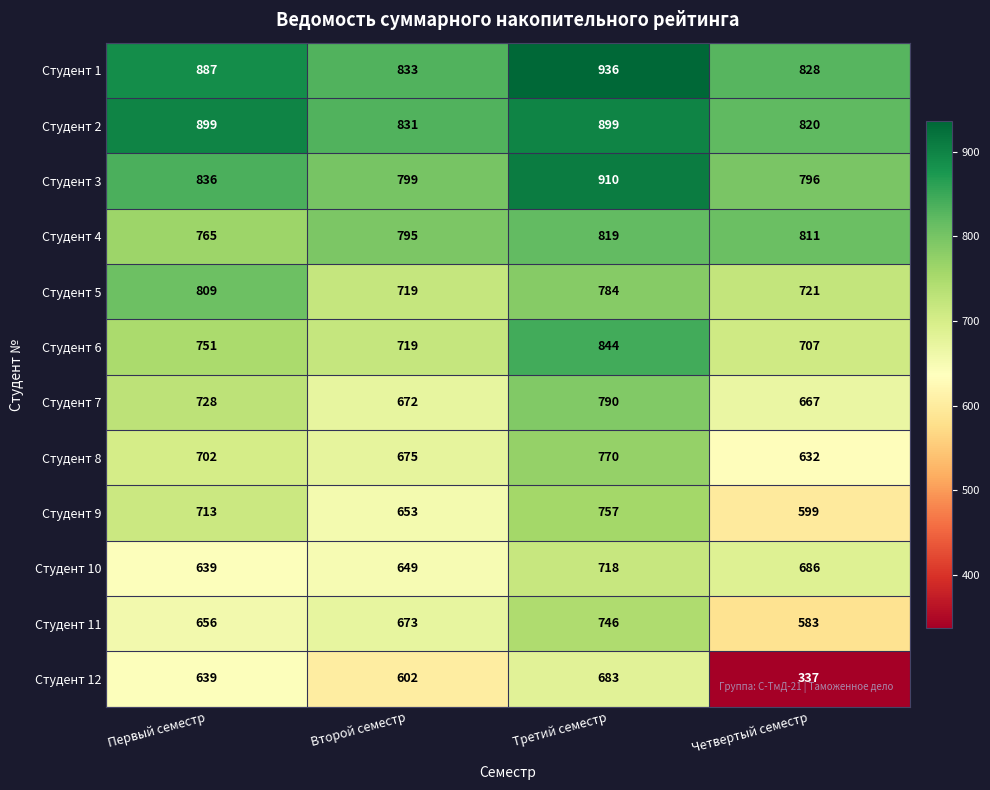

At which category does the chart reach its minimum across all series?

Четвертый семестр